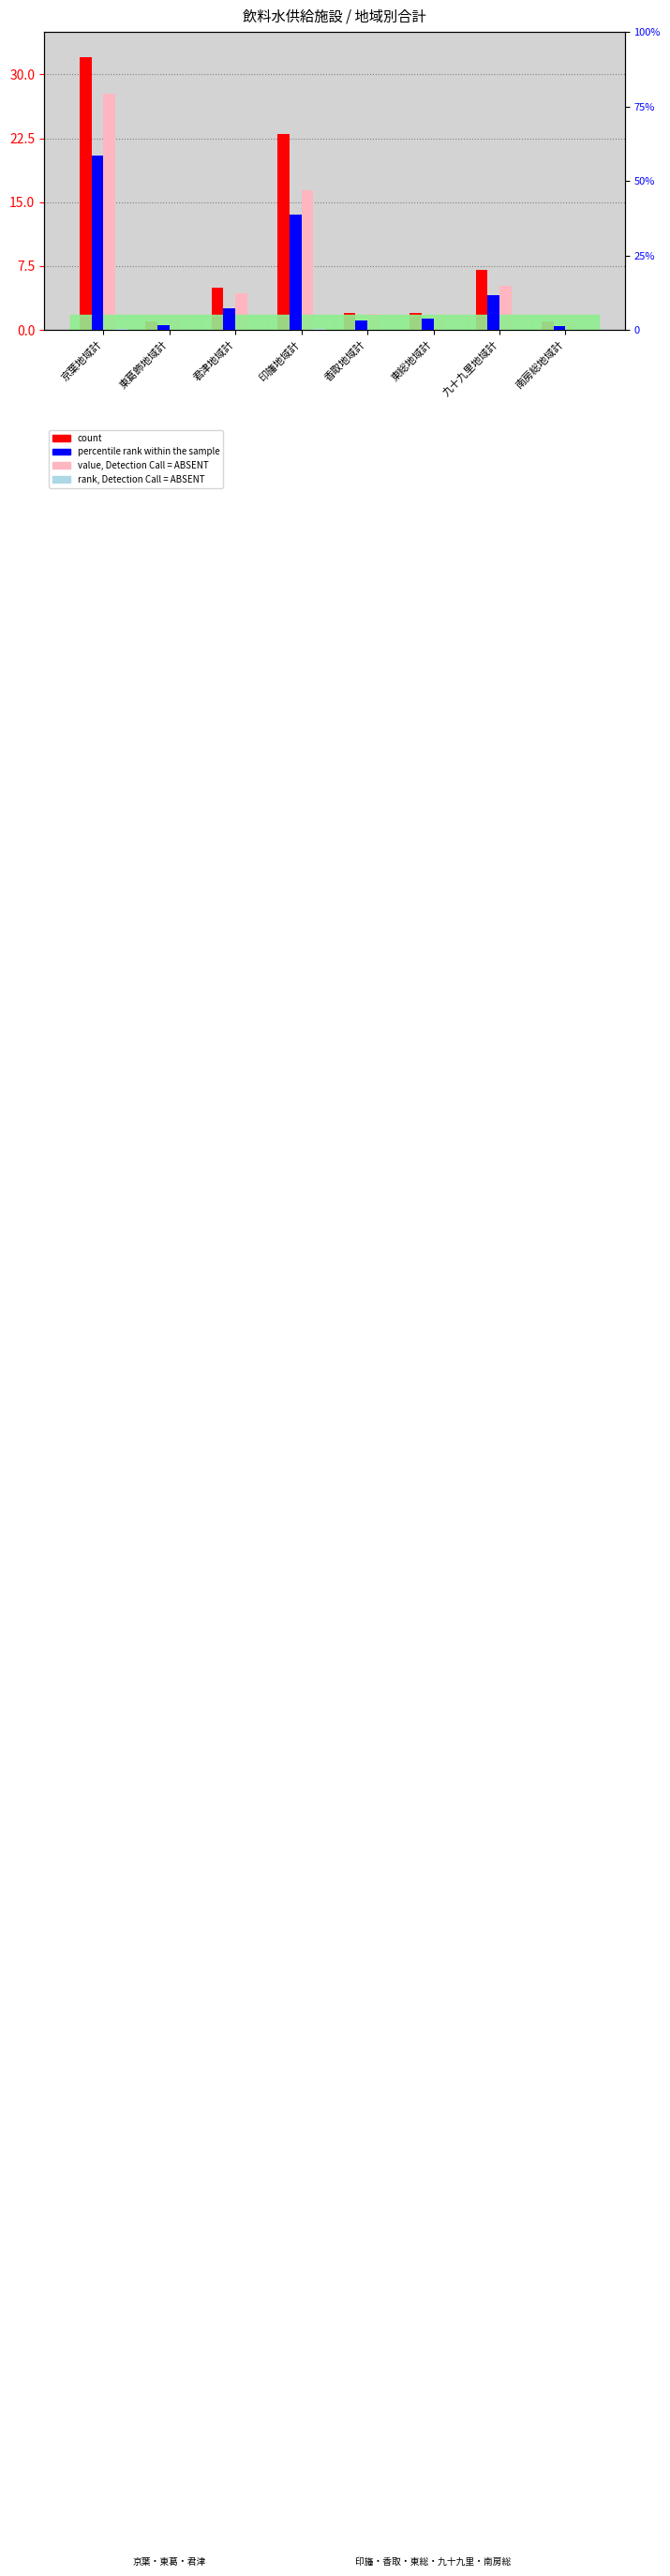

At how many categories does at least one series exceed 448?

2